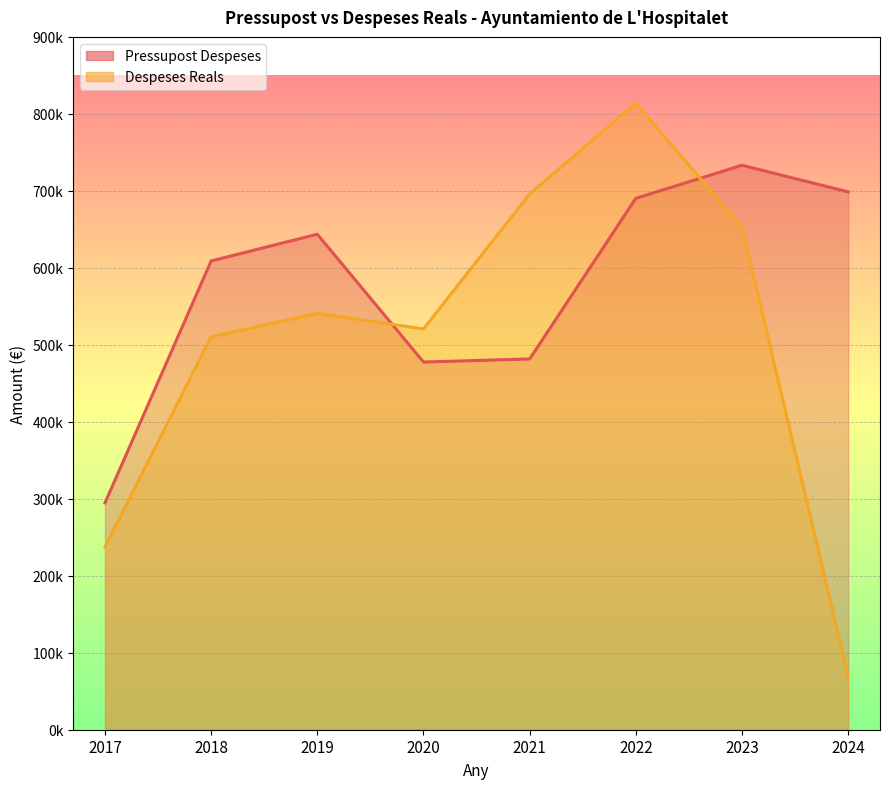

How many data points in Pressupost Despeses are less than 643664?

4